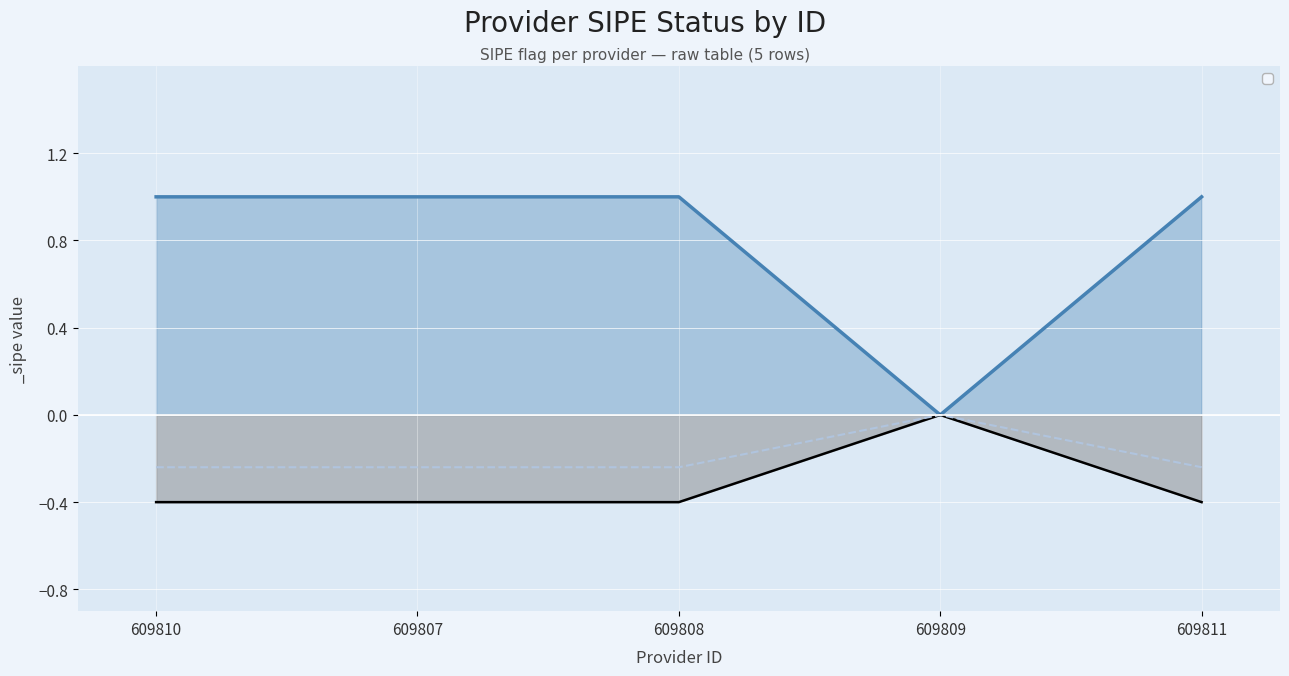

List the labels in order of value, largest first.

609810, 609807, 609808, 609811, 609809